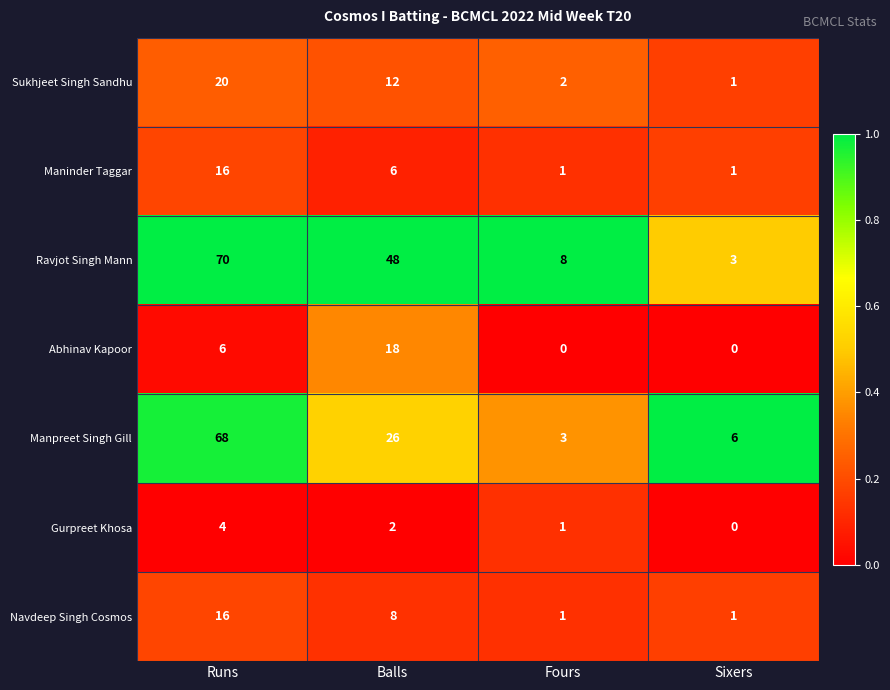

Which series changed the most between Balls and Fours?

Ravjot Singh Mann